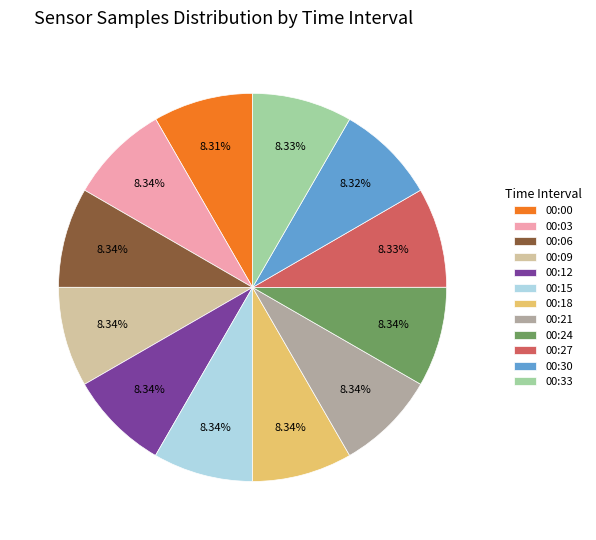

Is it true that 00:21 is 3% of the pie?

False